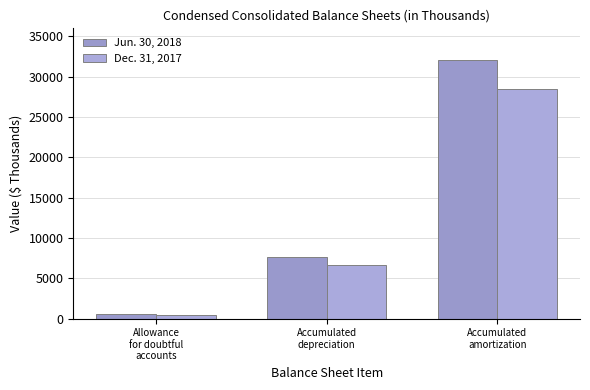

What is the value of the Dec. 31, 2017 bar at the 3rd from the left?

28415